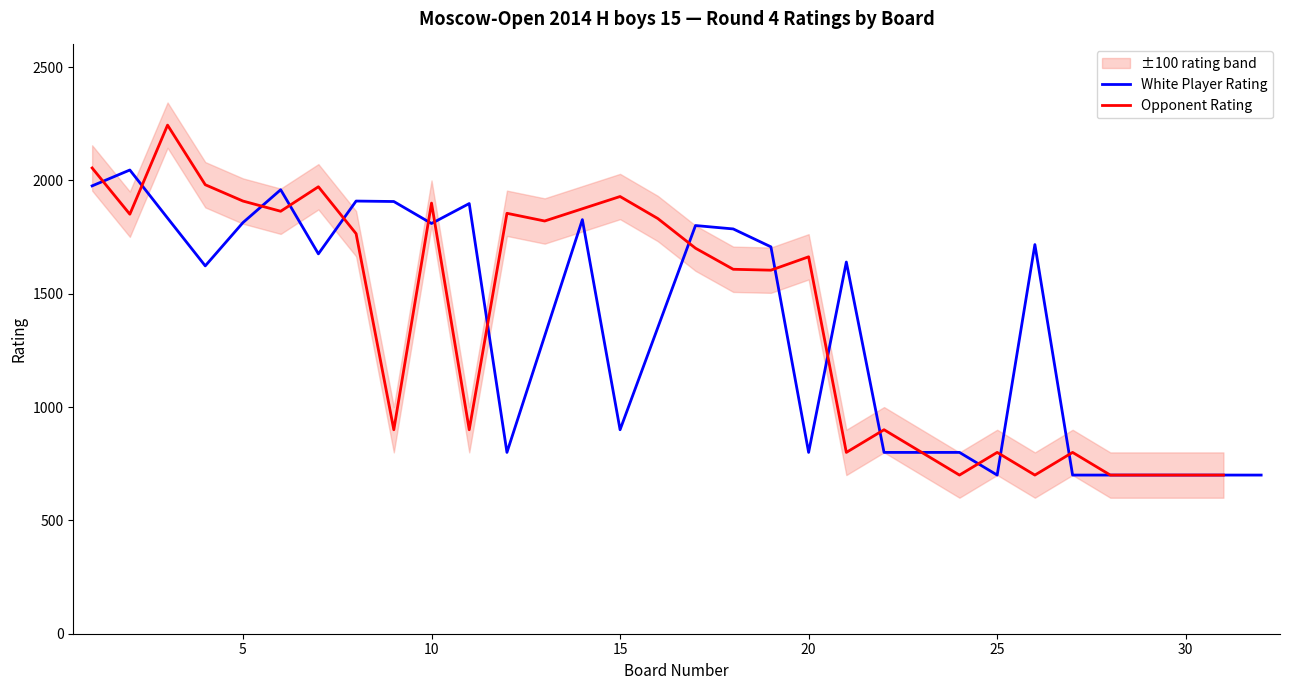

Is it true that White Player Rating equals 1154 at 20?

False